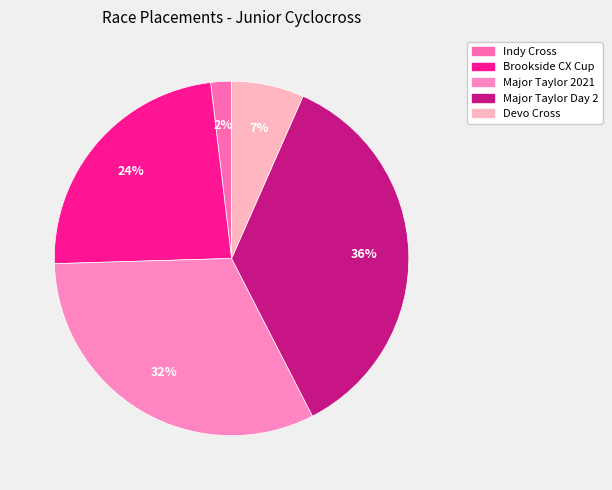

Does any single category account for the majority?

No